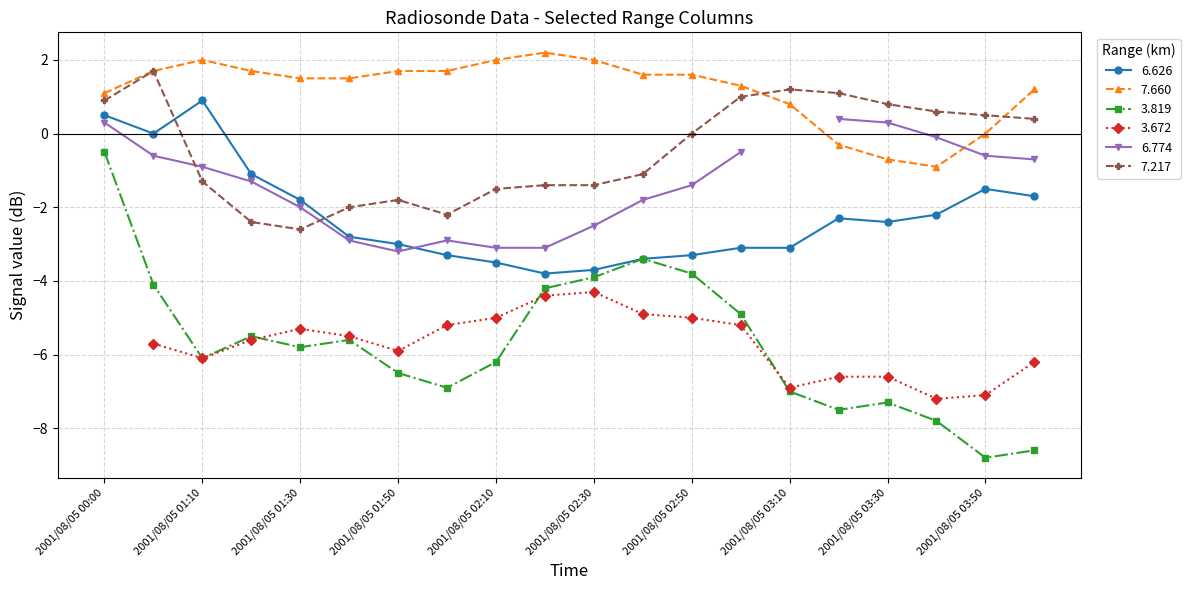

Is the value of 7.660 at 2001/08/05 03:30 greater than the value of 6.626 at 2001/08/05 01:50?

Yes